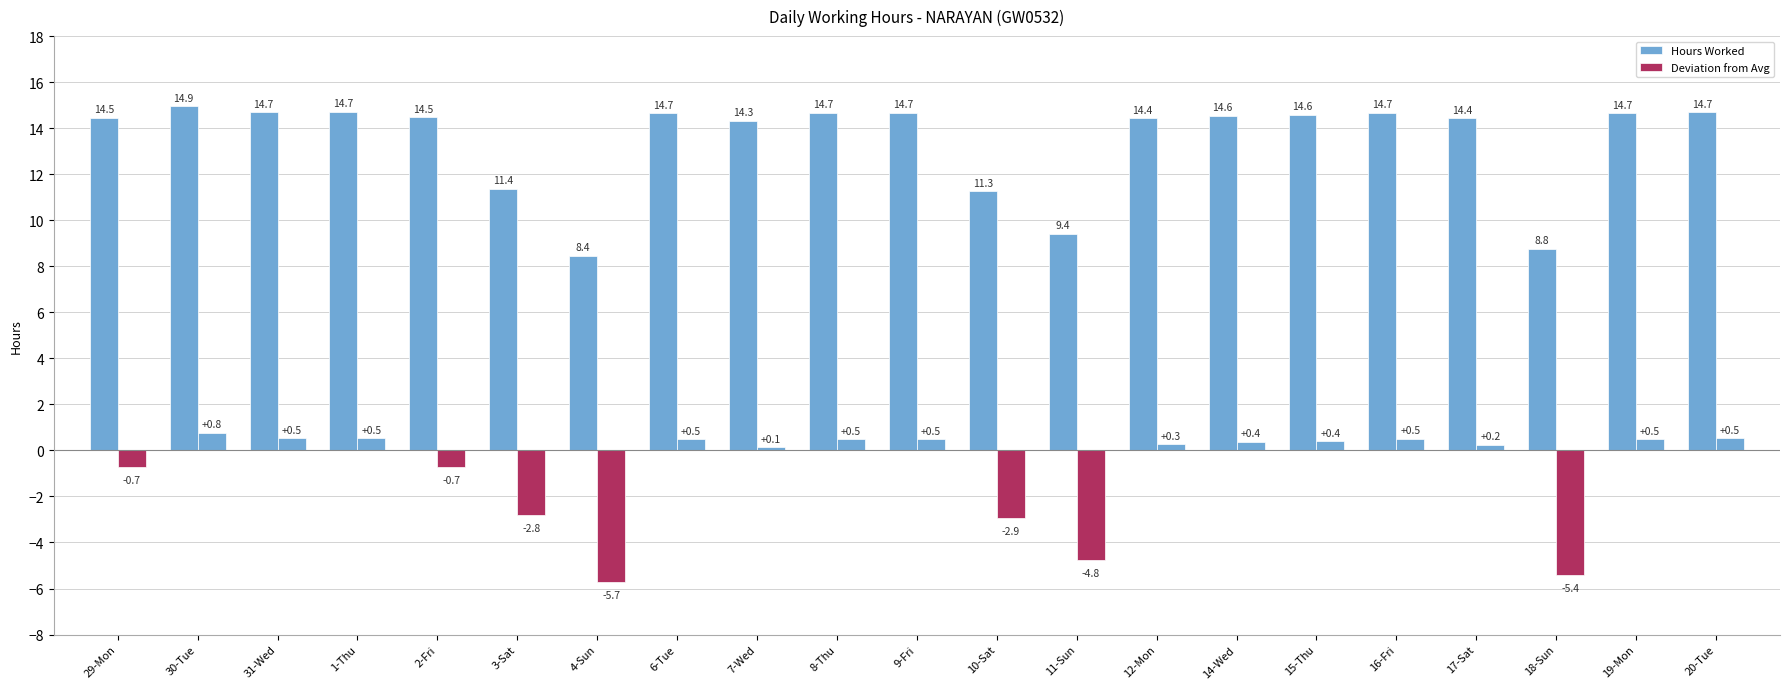

How many values in the Hours Worked series are below 14?

5